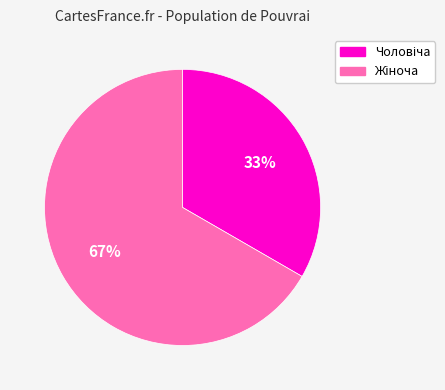

Is there a majority slice in this chart?

Yes